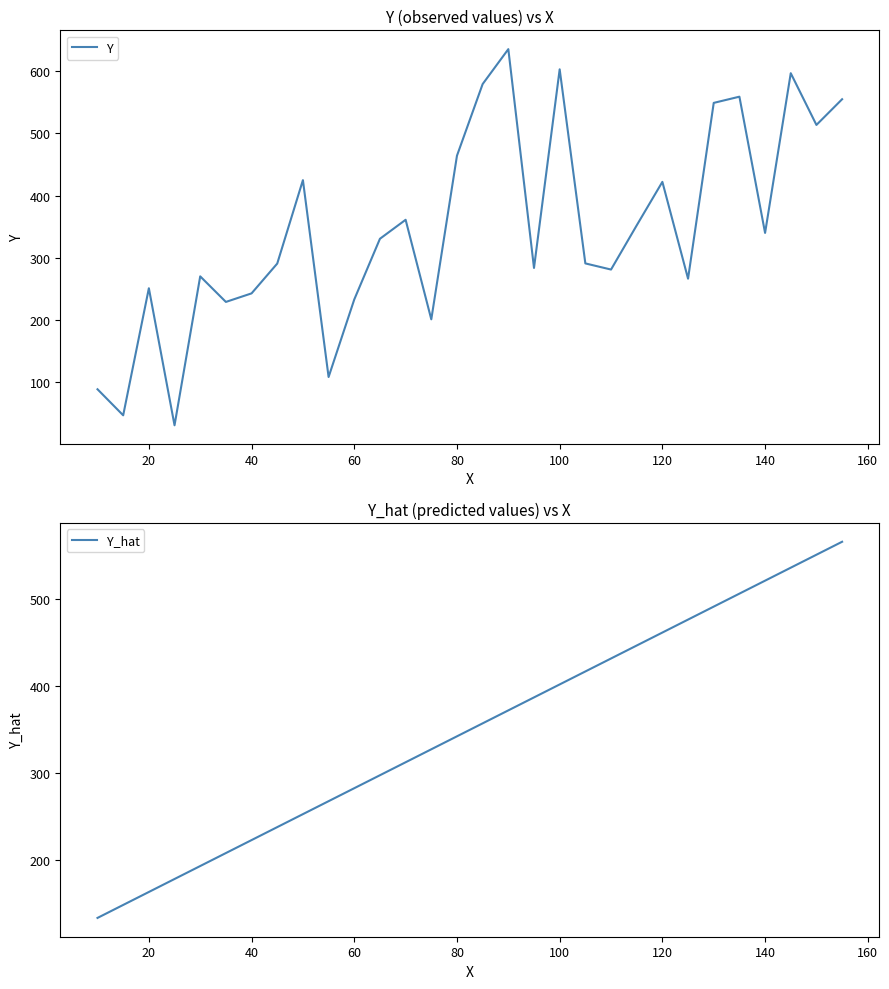

The Y_hat series shows 313.3 at 40. True or false?

False